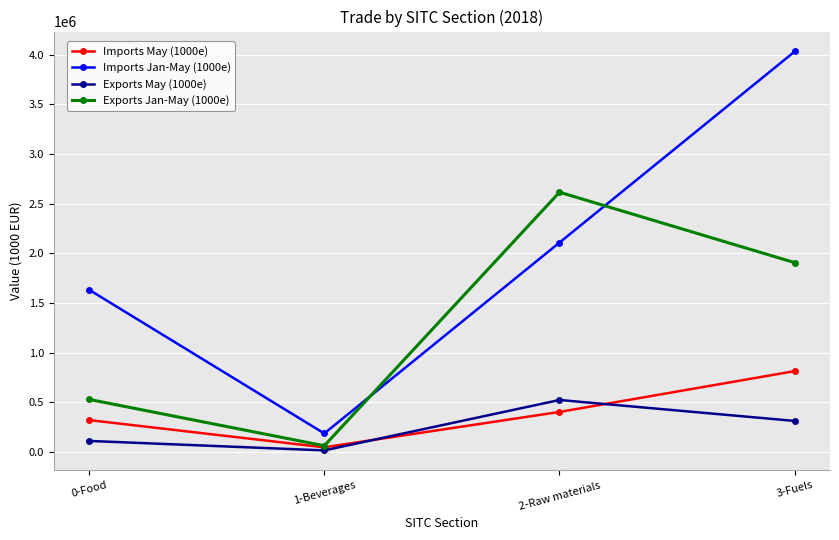

The Exports May (1000e) series shows 15538 at 1-Beverages. True or false?

True